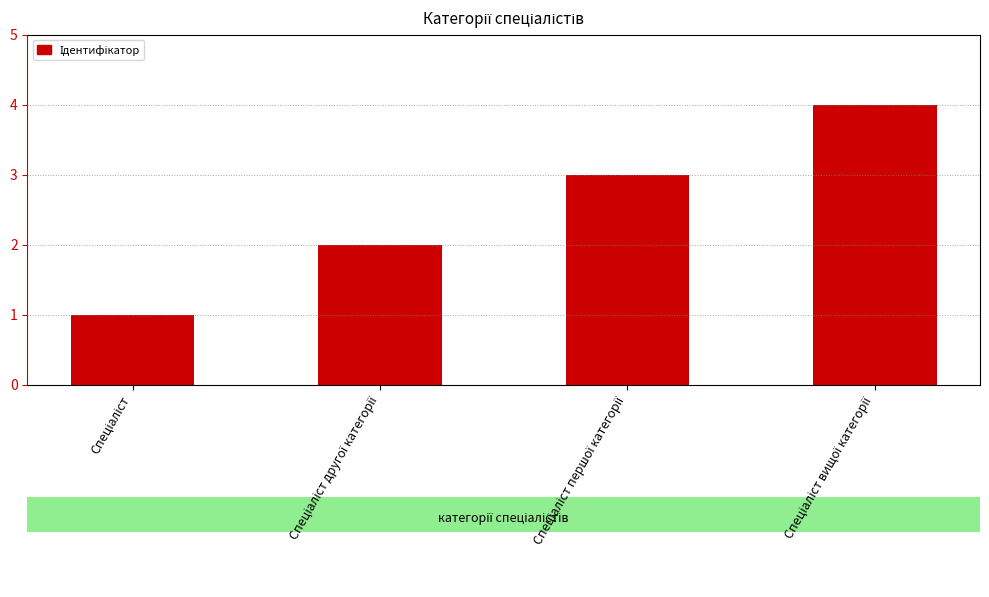

What is the maximum value shown in the chart?

4